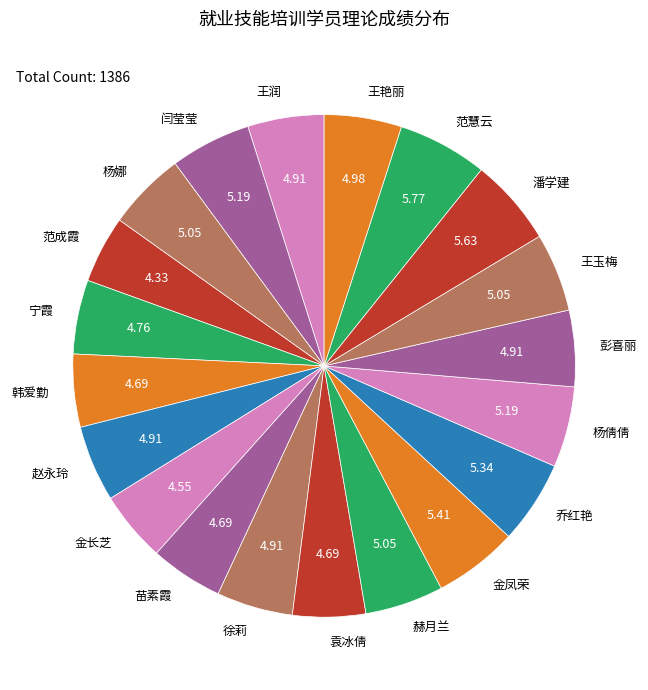

Does 王润 represent more than half of the total?

No